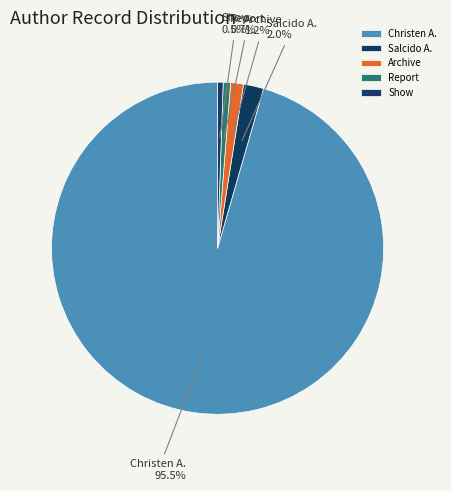

Which category accounts for the majority?

Christen A.